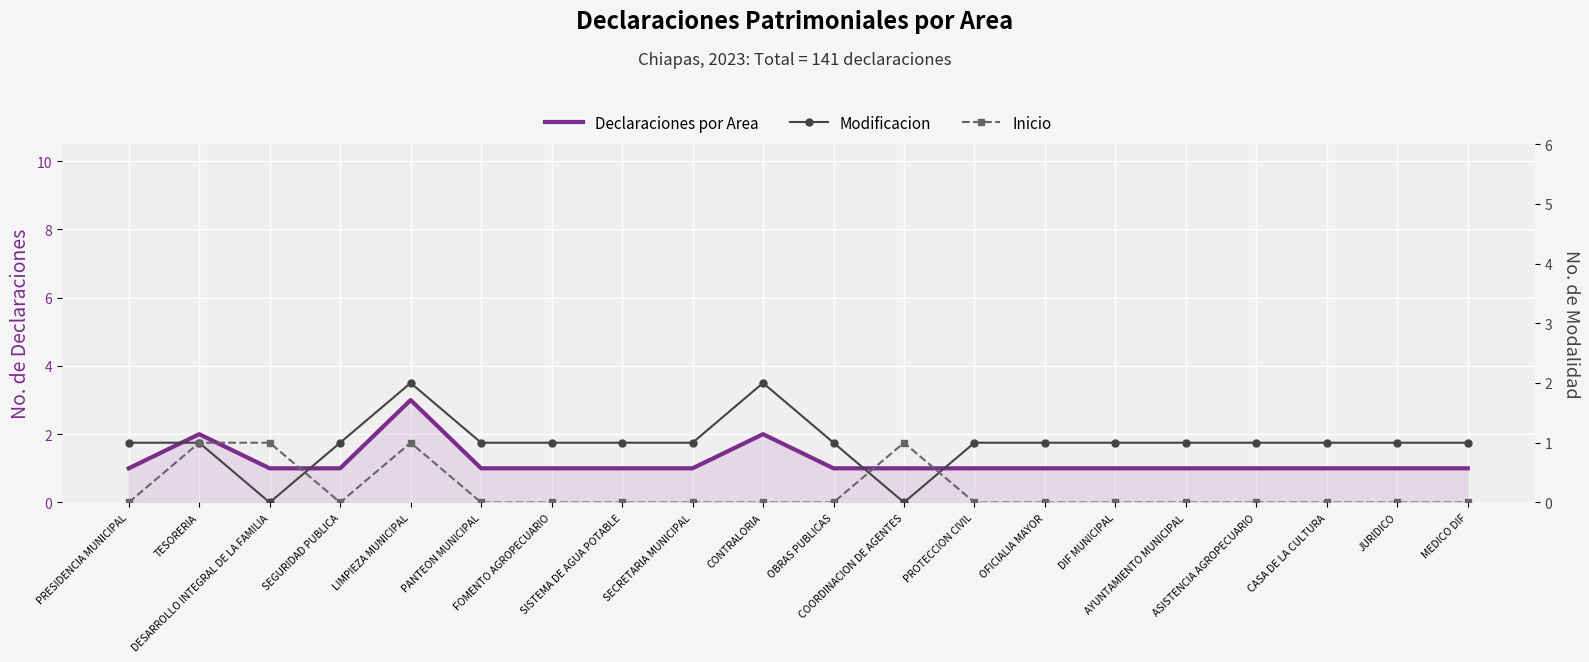

What is the highest value of the Modificacion series?

2